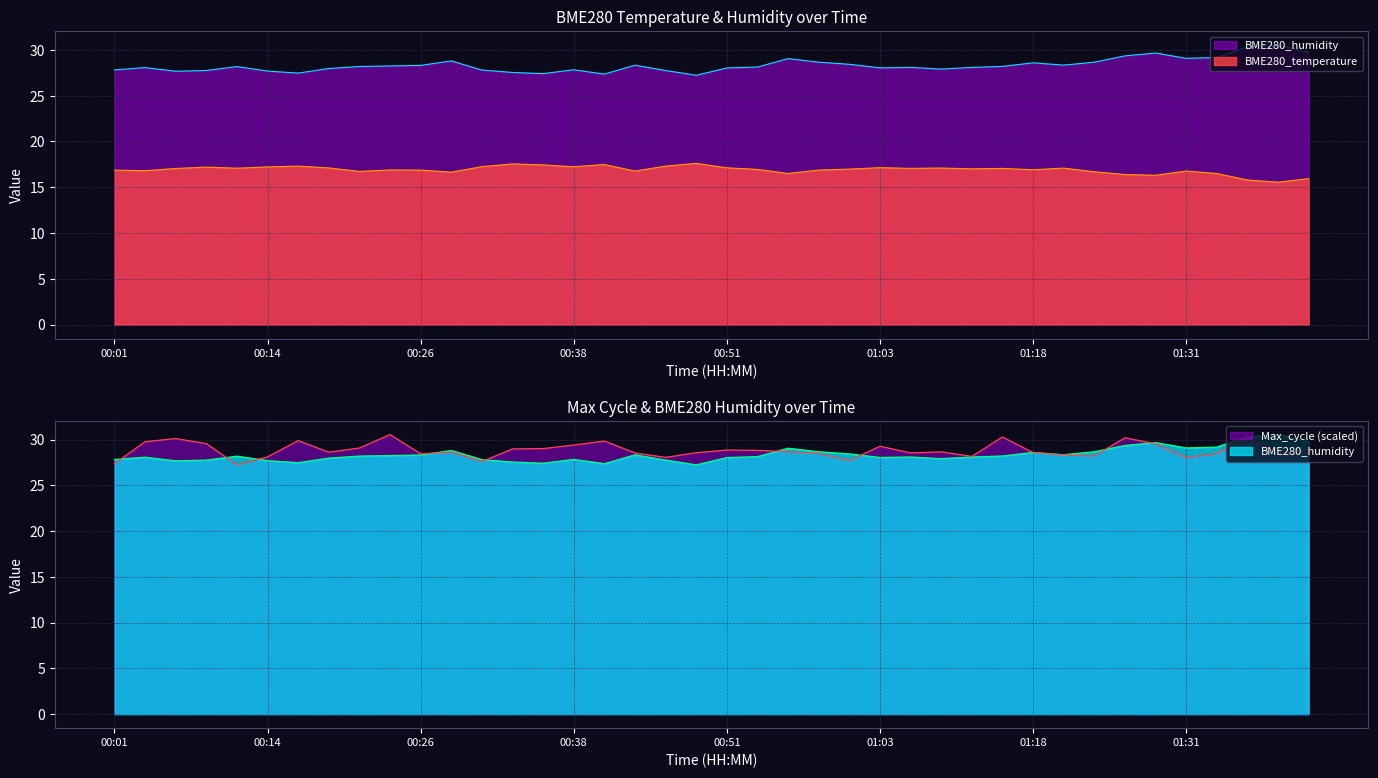

Does the chart have visible grid lines?

Yes